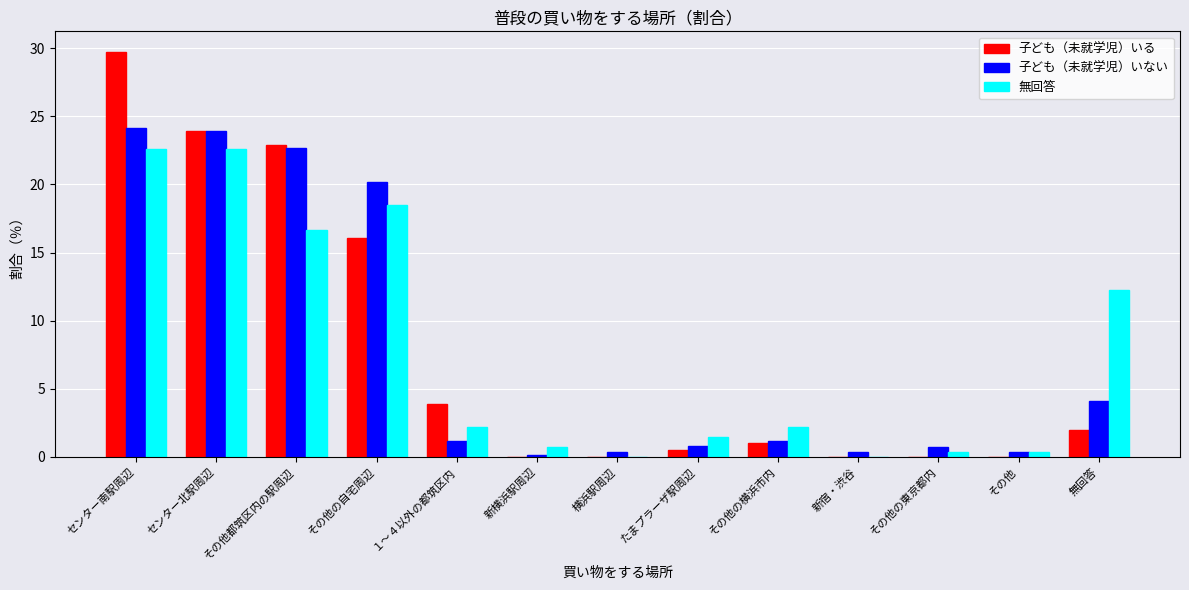

Which series changed the most between センター北駅周辺 and その他?

子ども（未就学児）いる